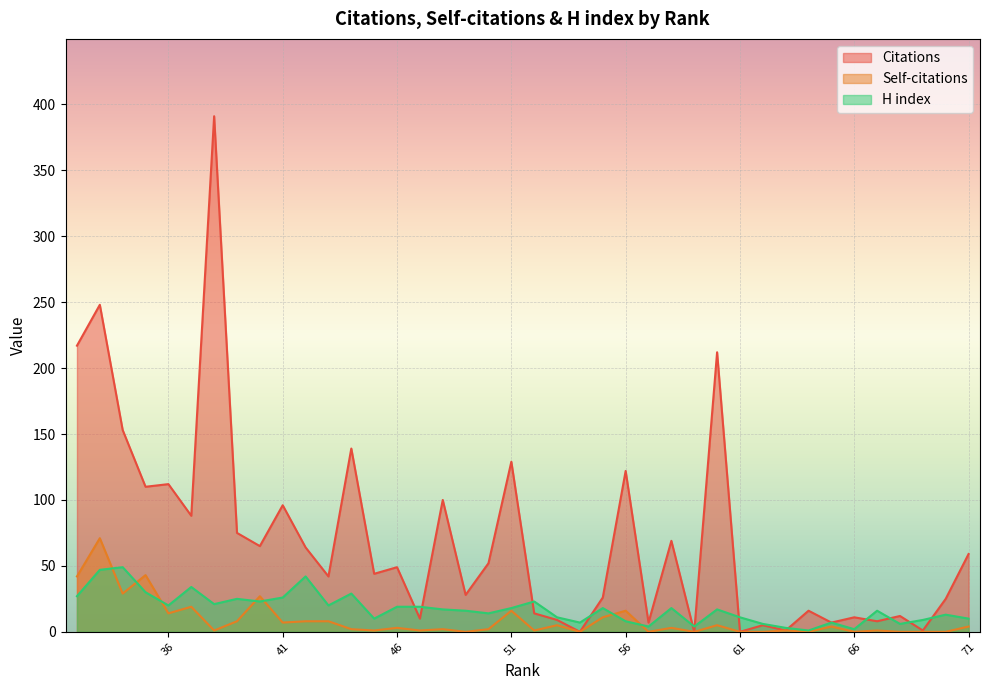

How many interior local peaks does the Self-citations series have?

14